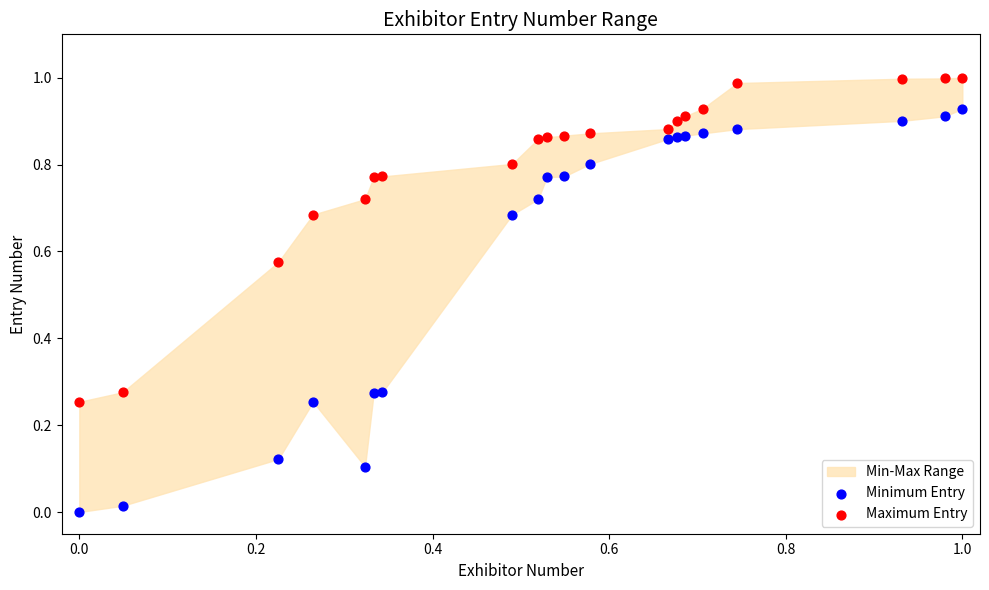

Which series has the largest Y range (max minus min)?

Minimum Entry